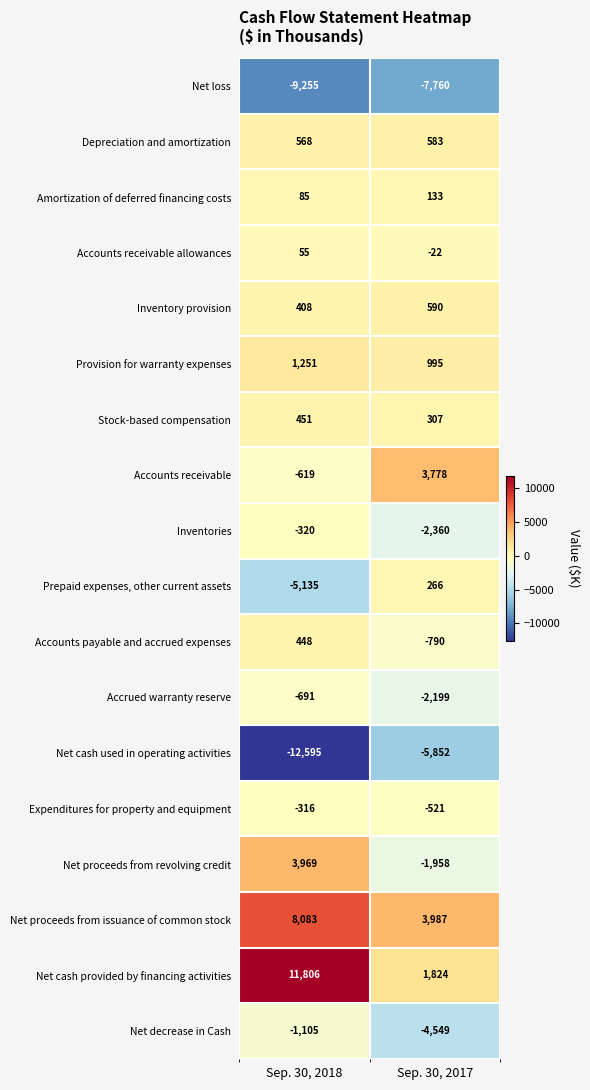

Which series has the largest total across all categories?

Net cash provided by financing activities